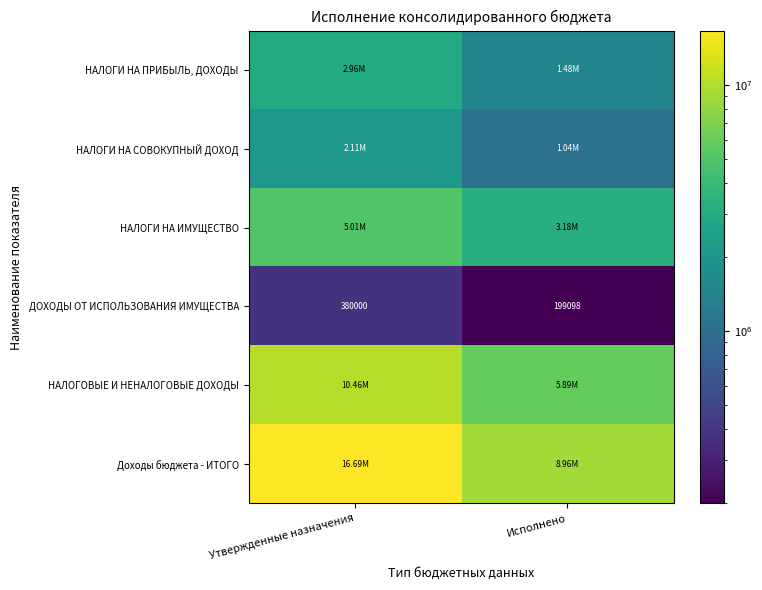

True or false: Доходы бюджета - ИТОГО has a value of 16692002.2 at Утвержденные назначения.

True